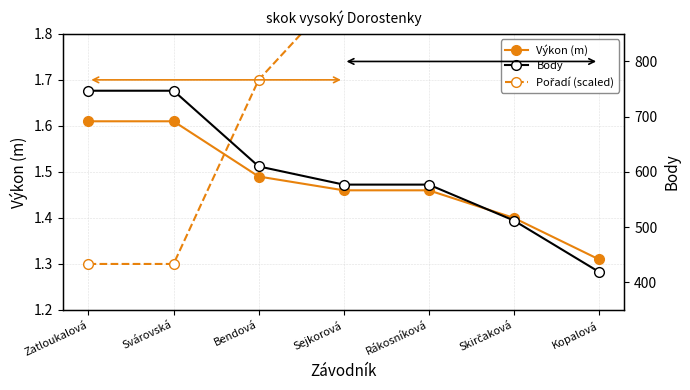

What position from the right is Rákosníková?

3